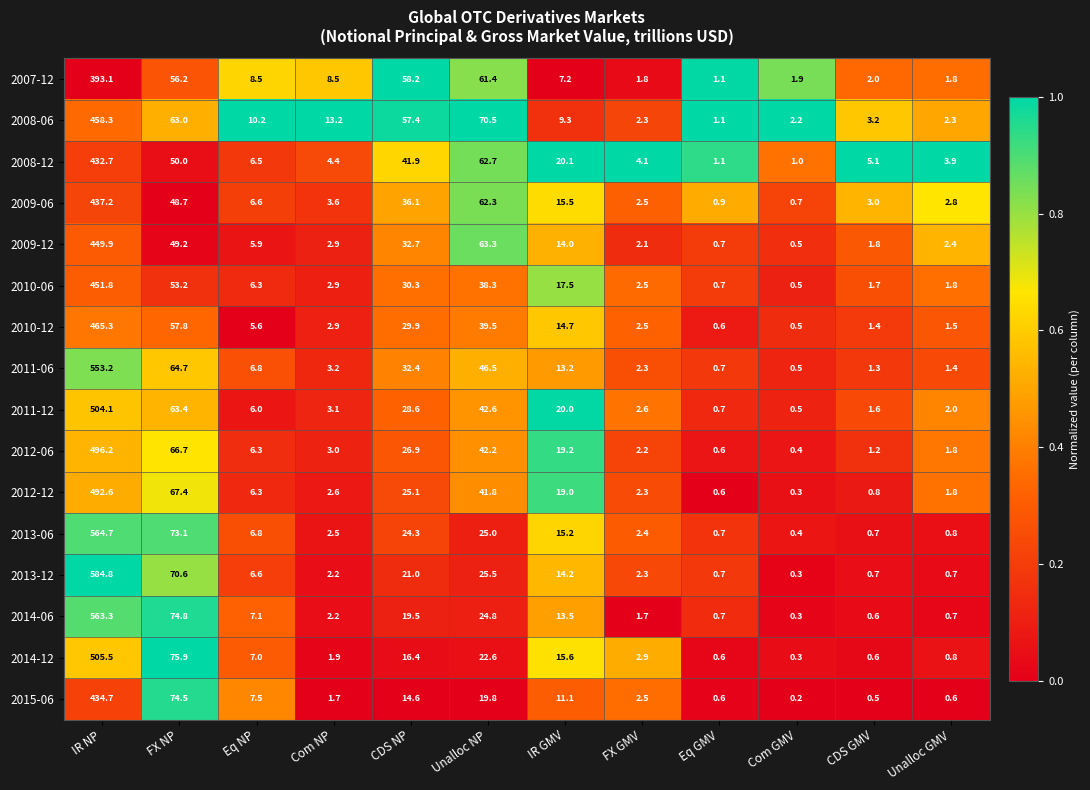

Which series has the largest total across all categories?

2013-12